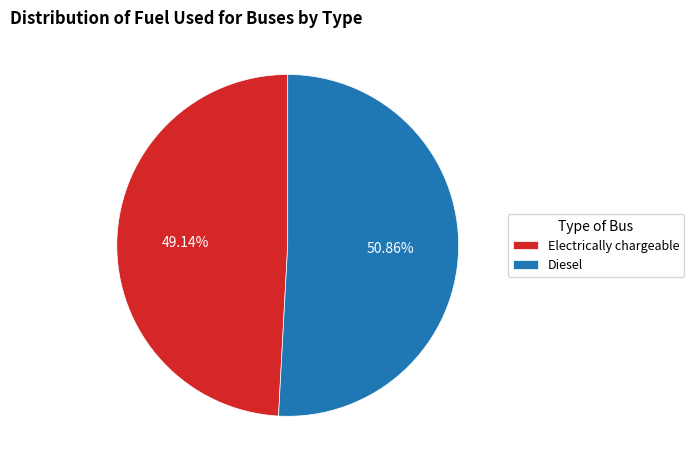

Do Electrically chargeable and Diesel together represent more than half of the pie?

Yes